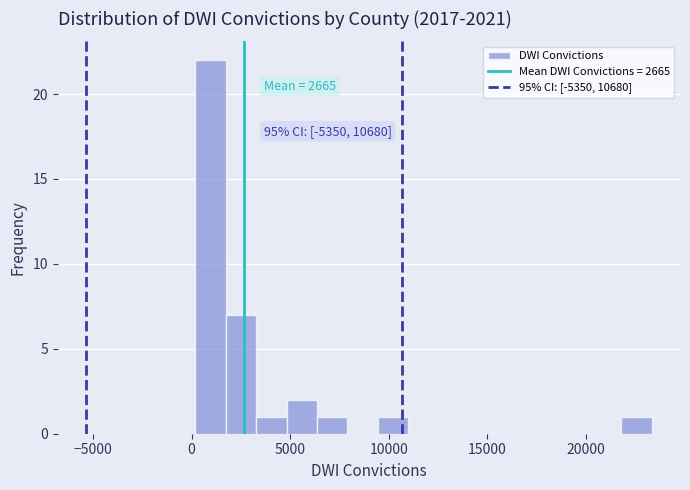

Around what value on the x-axis is the tallest bar? Give the approximate position of its centre, as read against the axis.

1000